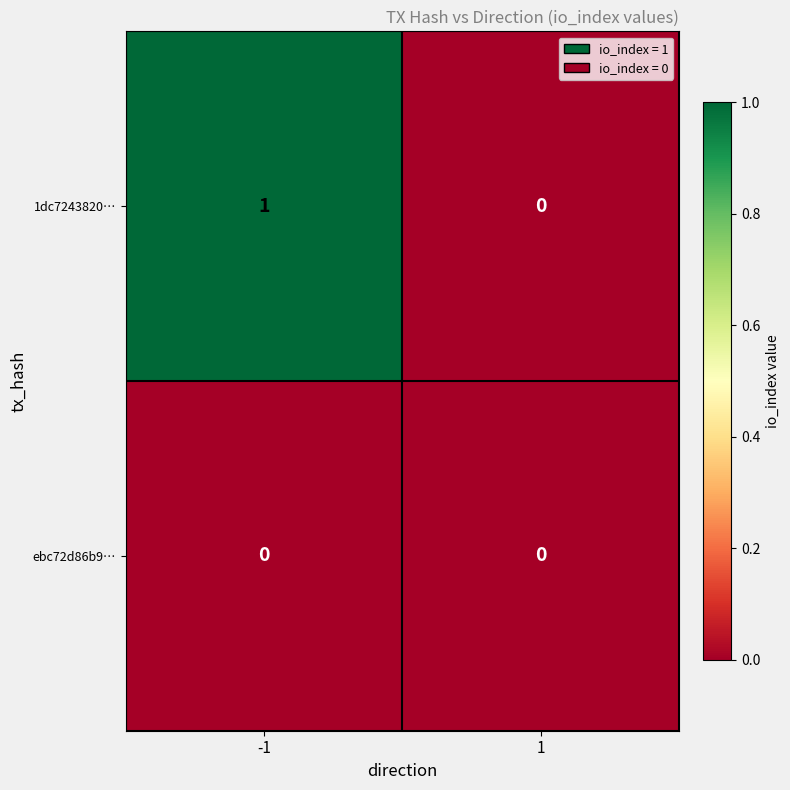

Between -1 and 1, which series saw the biggest shift?

1dc7243820…